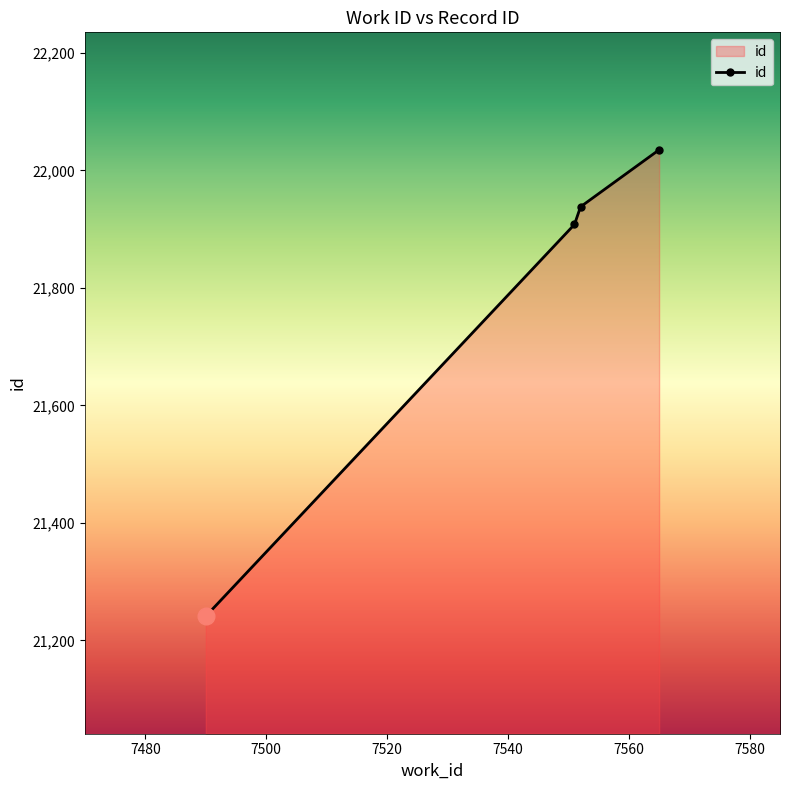

What is the maximum value shown in the chart?

22035